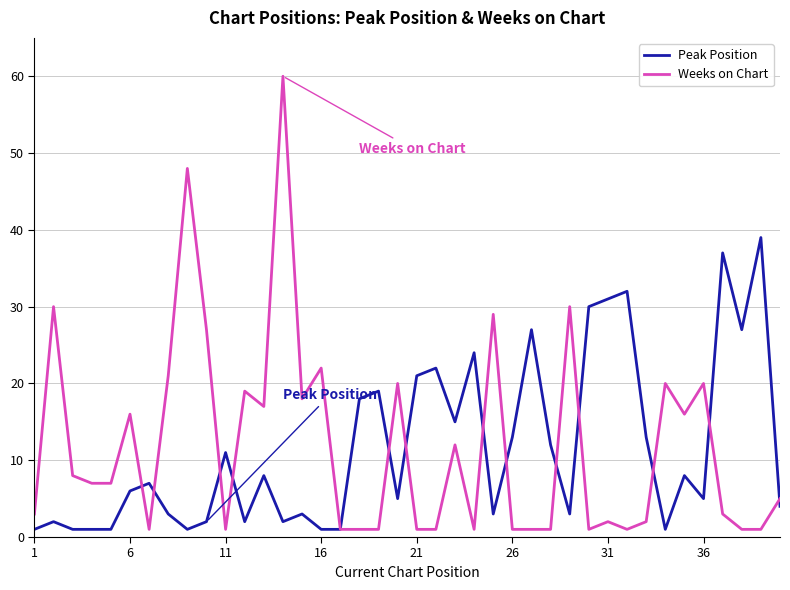

What is the highest value of the Weeks on Chart series?

60